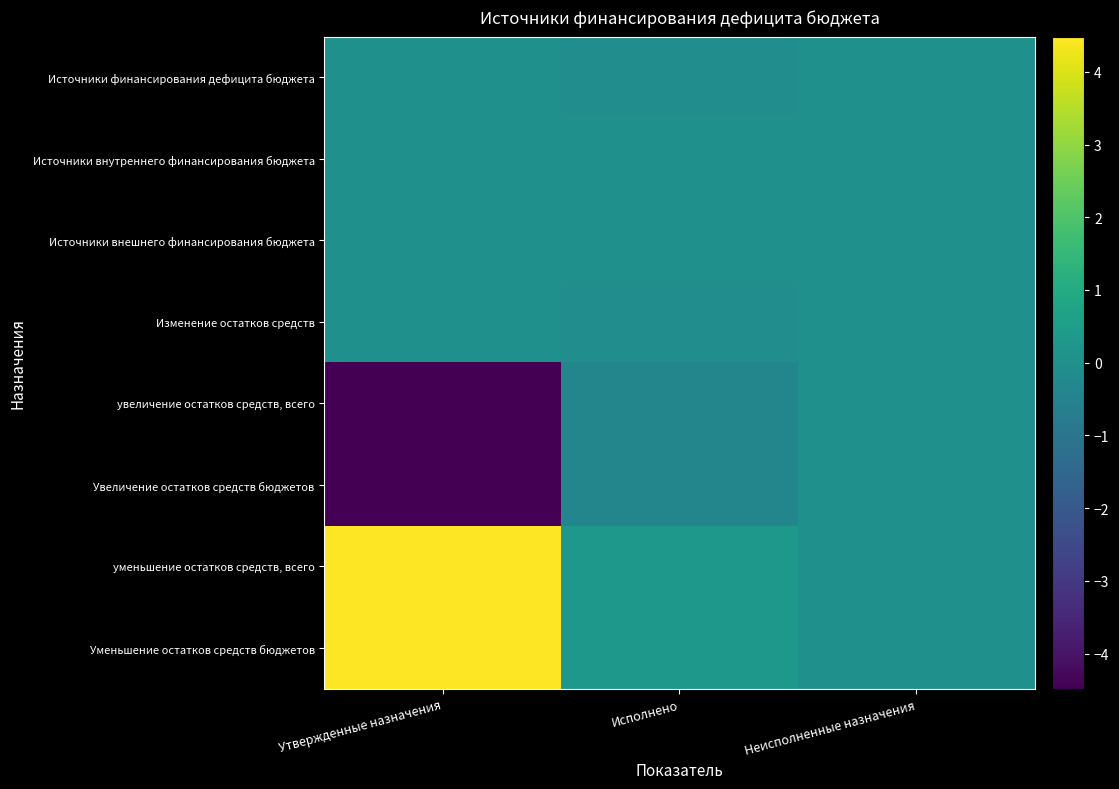

Which series has the widest spread of values?

увеличение остатков средств, всего